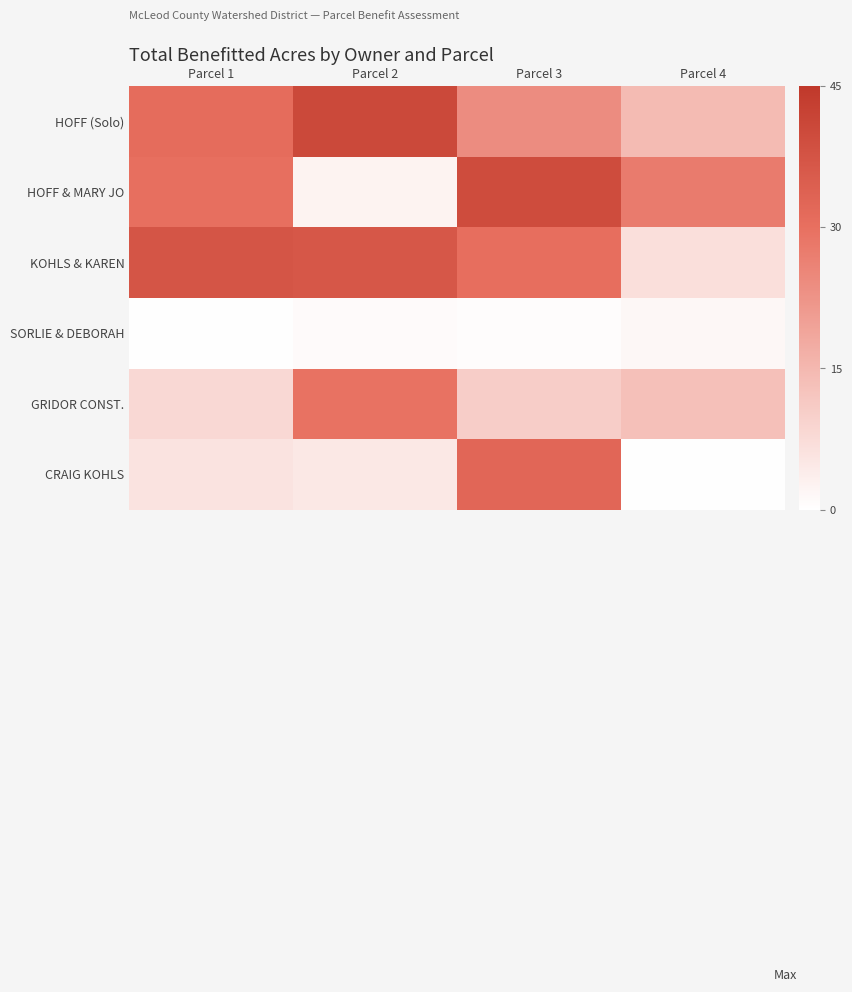

List the series in order of their peak value, lowest first.

SORLIE & DEBORAH, GRIDOR CONST., CRAIG KOHLS, KOHLS & KAREN, HOFF & MARY JO, HOFF (Solo)